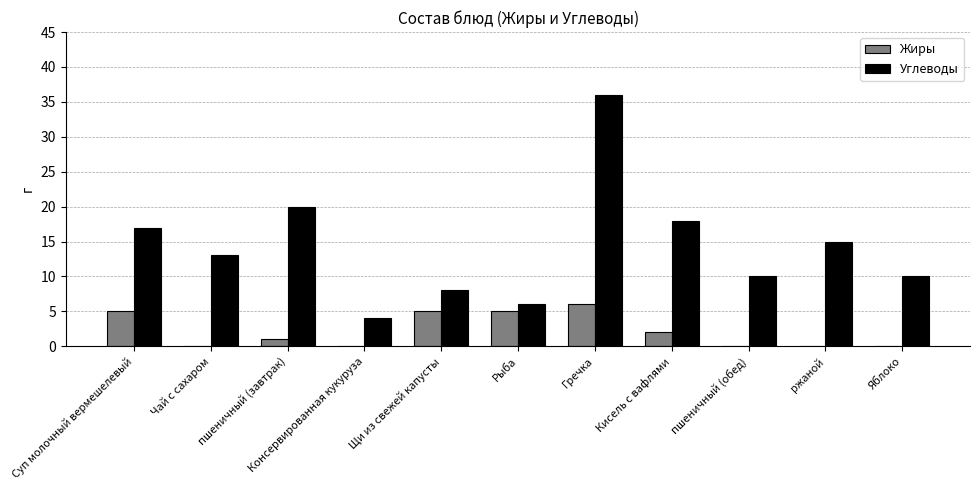

What is the sum of the Жиры values at пшеничный (завтрак) and Щи из свежей капусты?

6